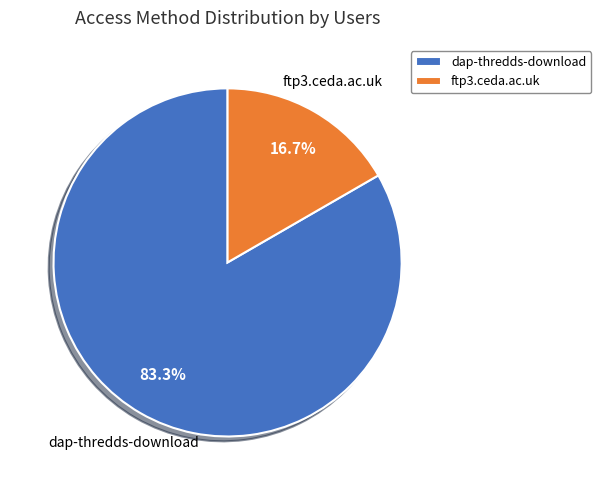

What is the total percentage of dap-thredds-download and ftp3.ceda.ac.uk?

100.0%